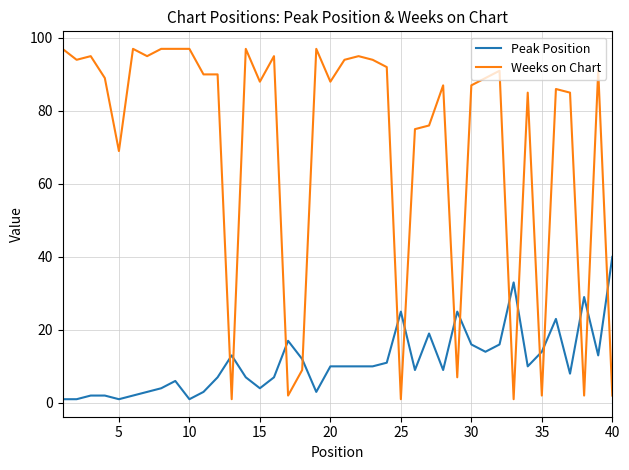

Which series has the largest total across all categories?

Weeks on Chart